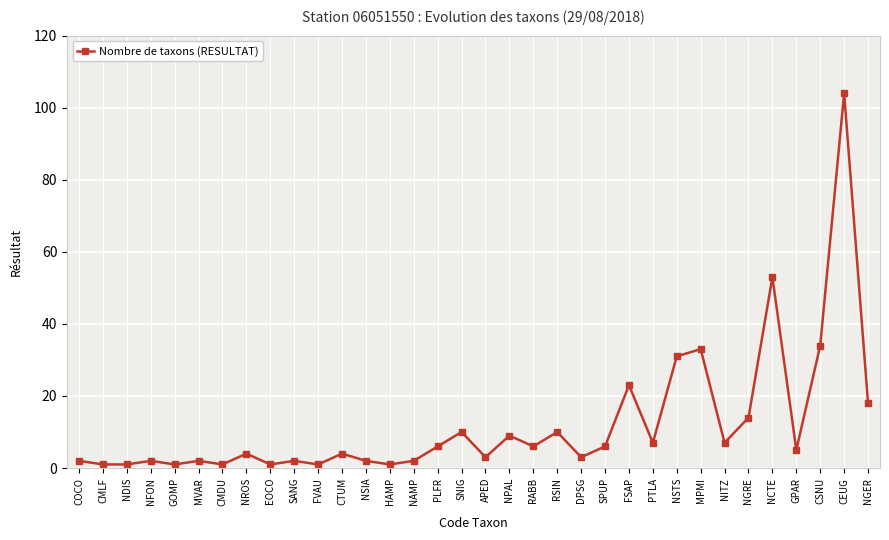

Between FVAU and NGER, which is larger?

NGER